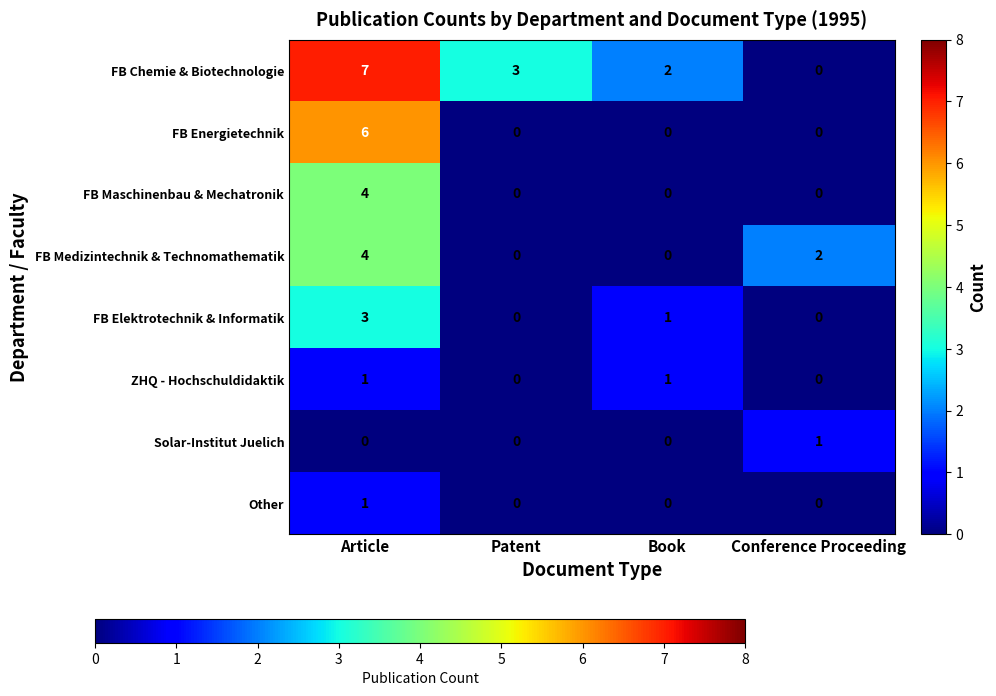

True or false: FB Elektrotechnik & Informatik has a value of 0 at Patent.

True